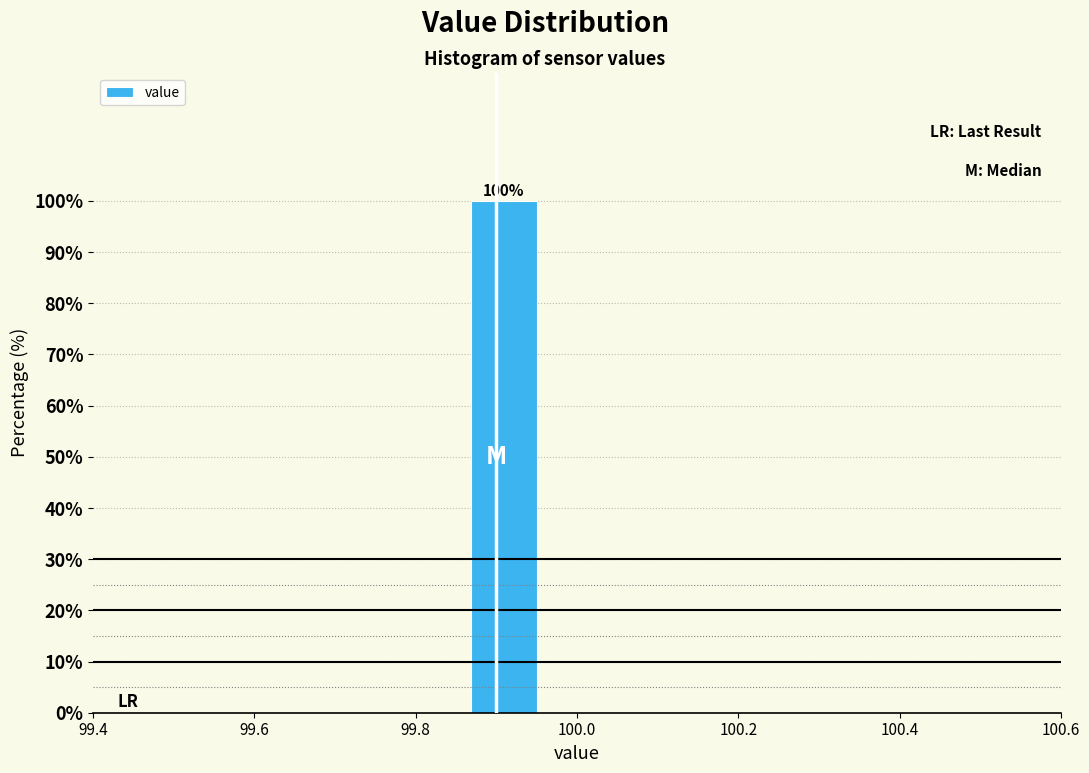

Over which range of the x-axis is the bar tallest?

99.86 to 99.96